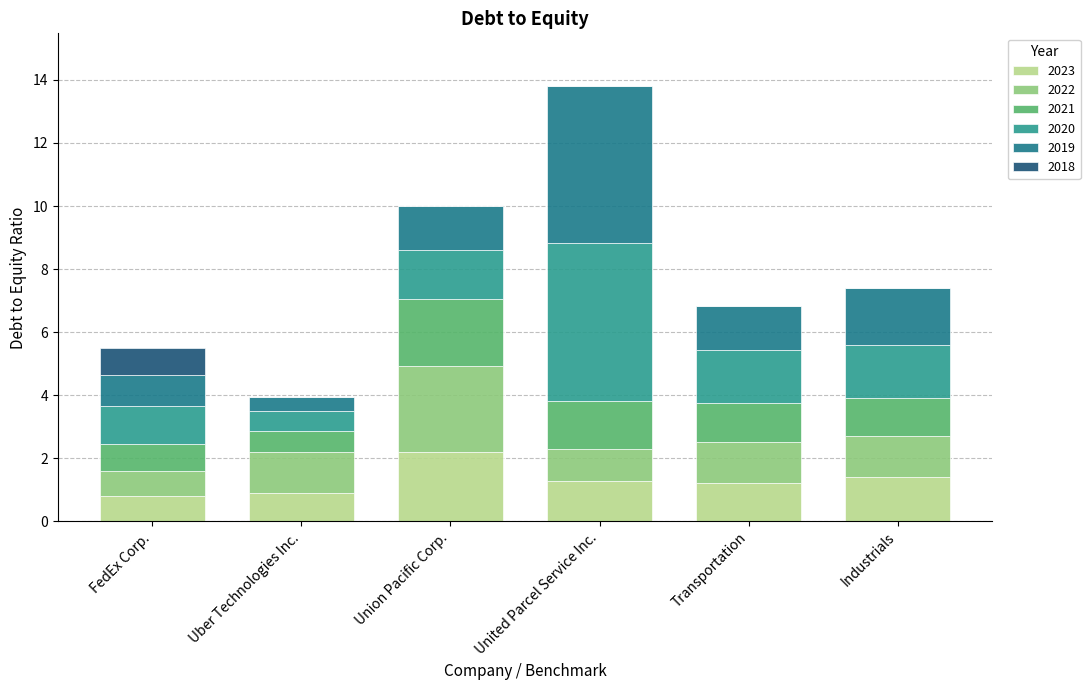

At which category is the sum across all series the highest?

United Parcel Service Inc.